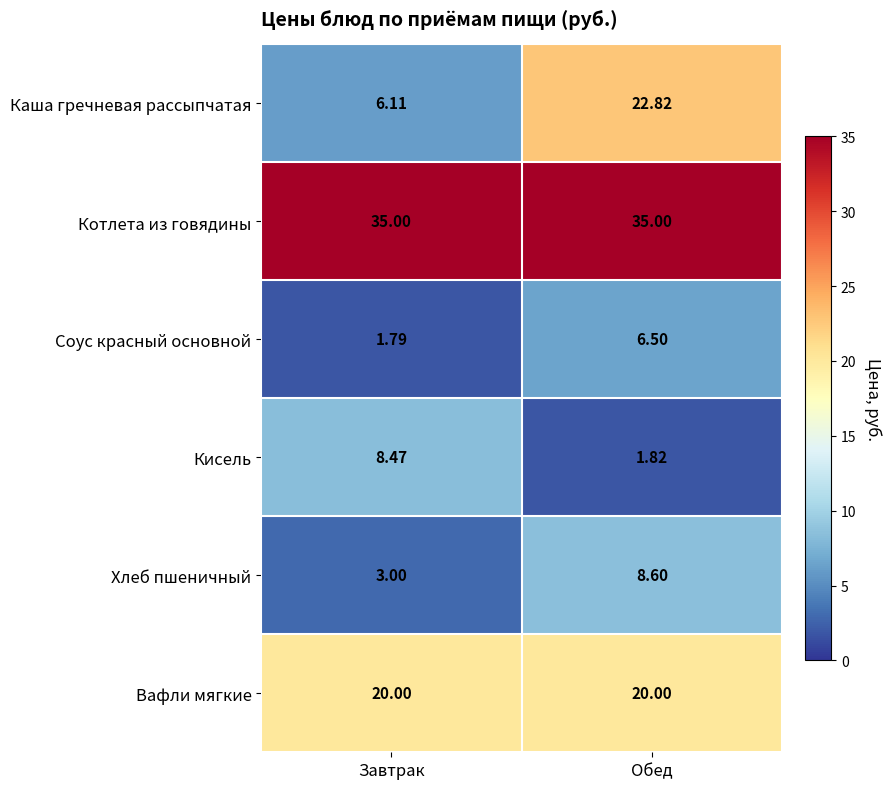

Rank the series by their maximum value, from lowest to highest.

Соус красный основной, Кисель, Хлеб пшеничный, Вафли мягкие, Каша гречневая рассыпчатая, Котлета из говядины